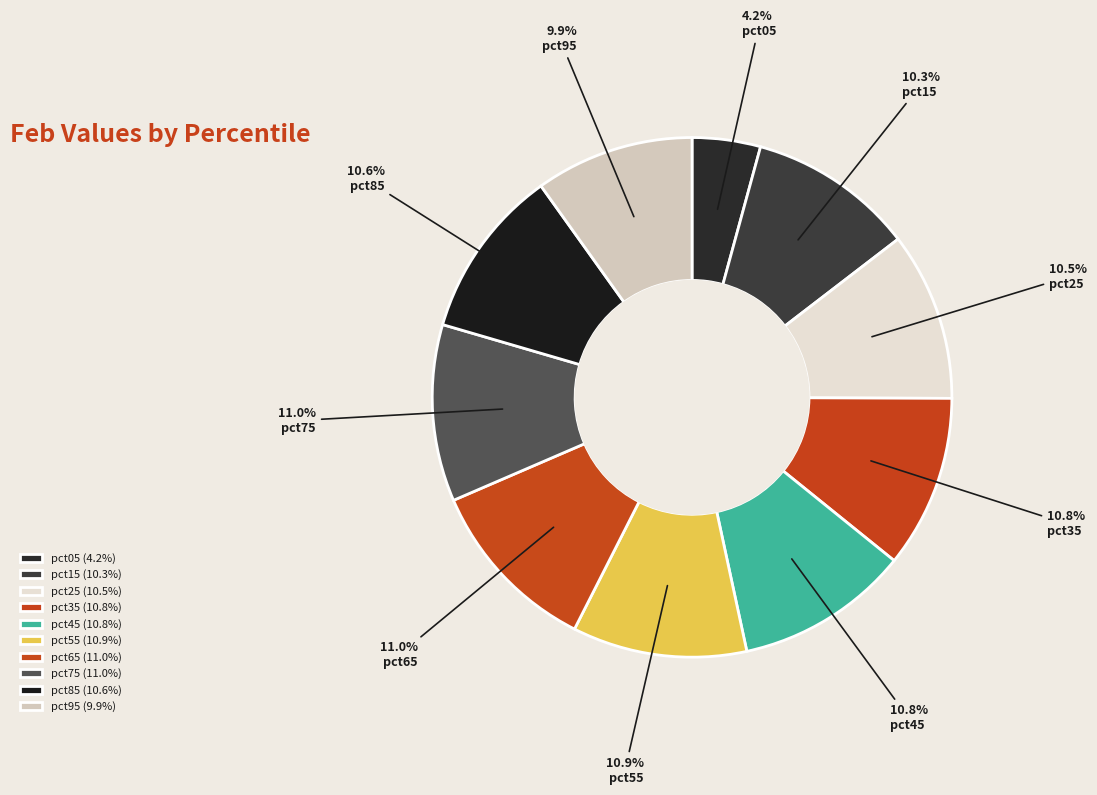

Rank the categories by value from lowest to highest.

pct05, pct95, pct15, pct25, pct85, pct35, pct45, pct55, pct75, pct65